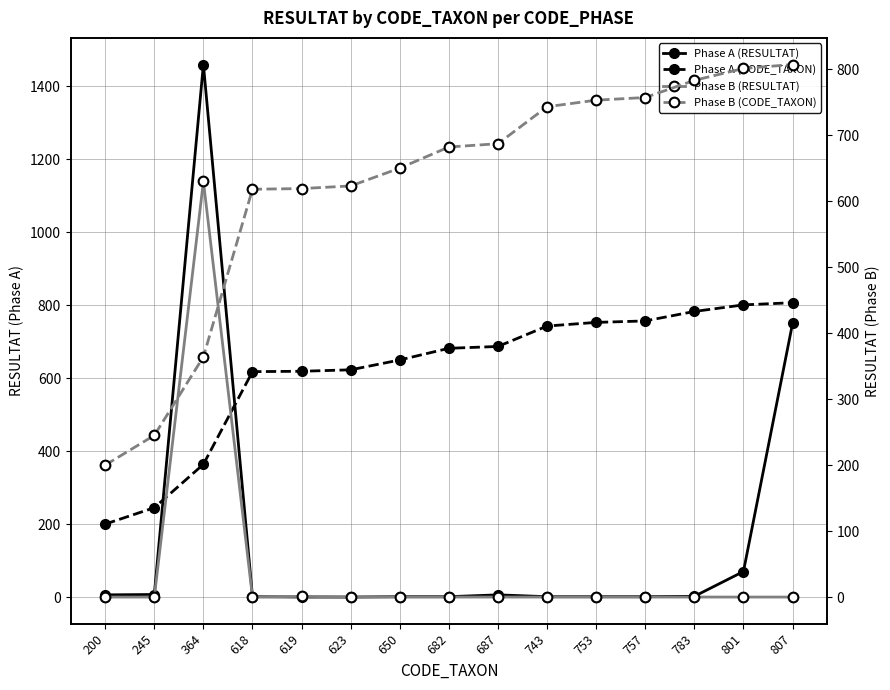

In Phase A (RESULTAT), how many points are higher than both neighbors (excluding endpoints)?

2